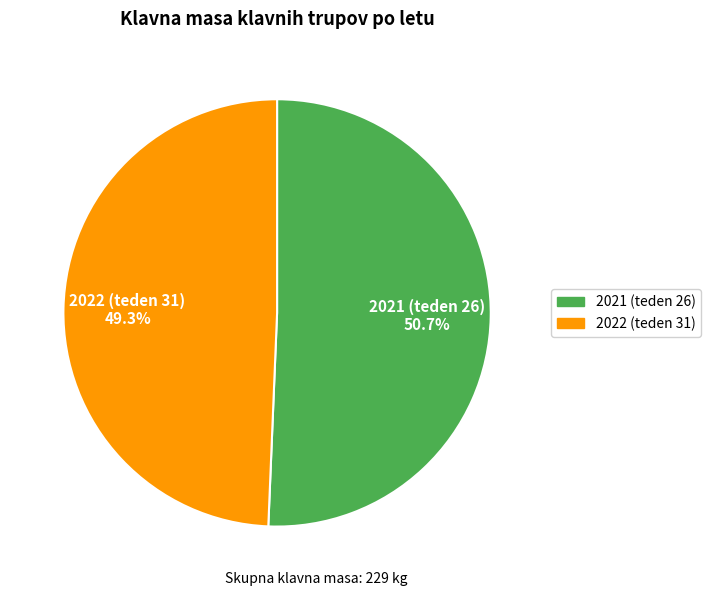

Which category has the biggest portion of the pie?

2021 (teden 26)